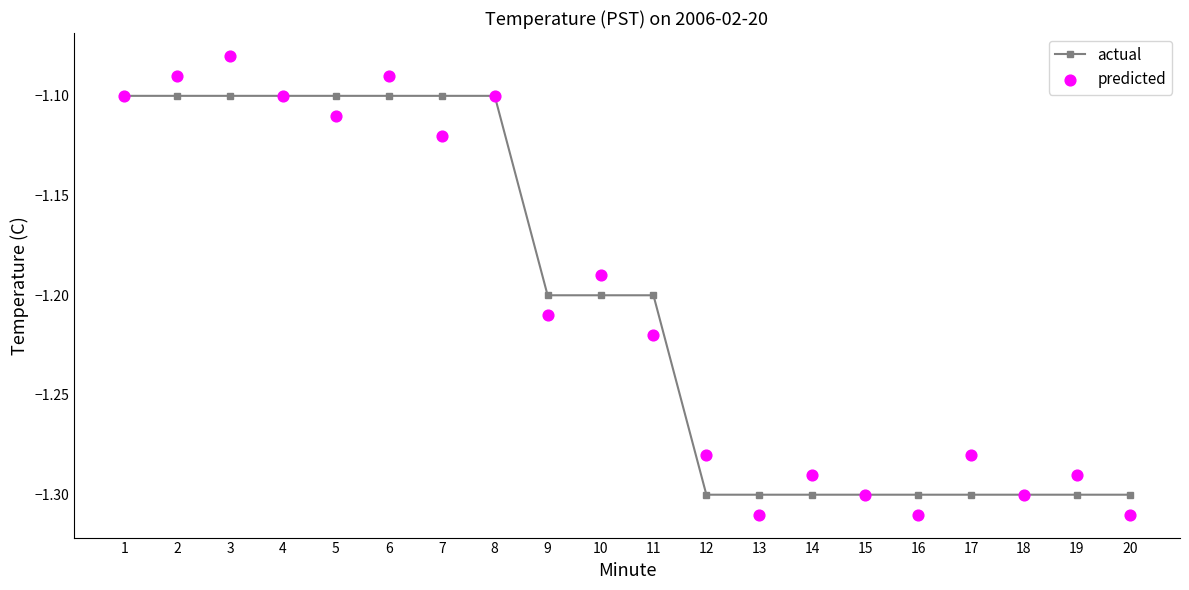

Which series reaches the maximum Y coordinate?

predicted